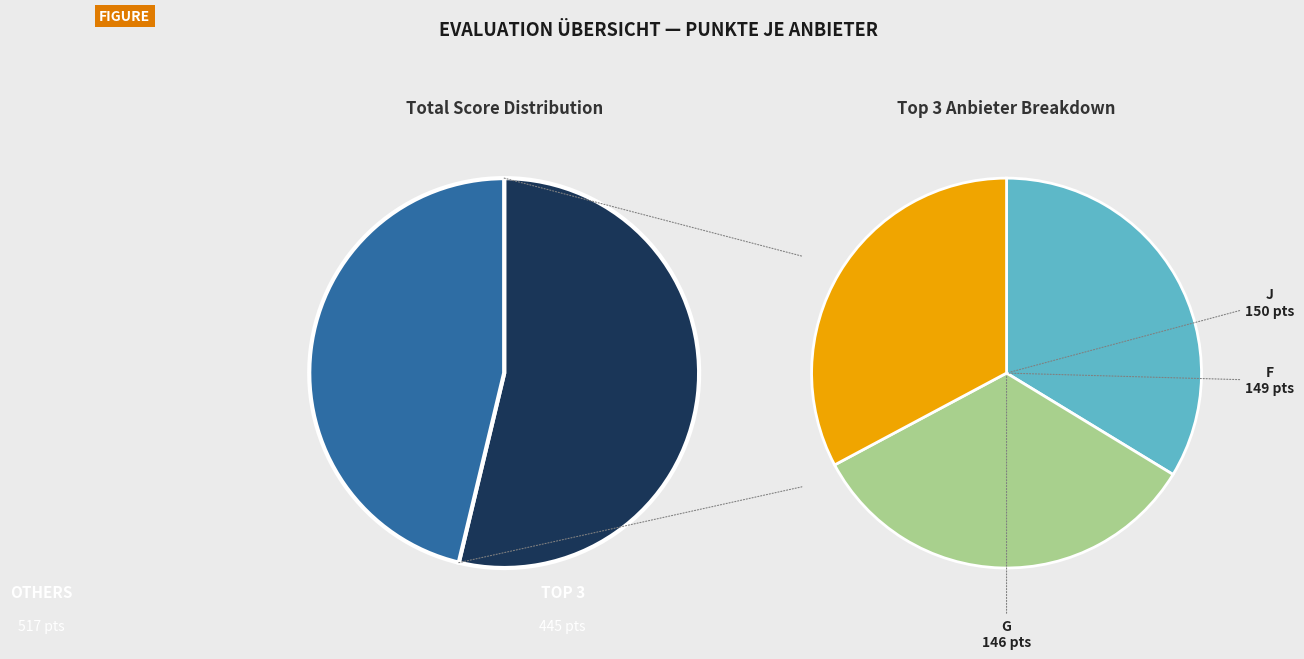

To the nearest percent, what portion does J represent?

16%